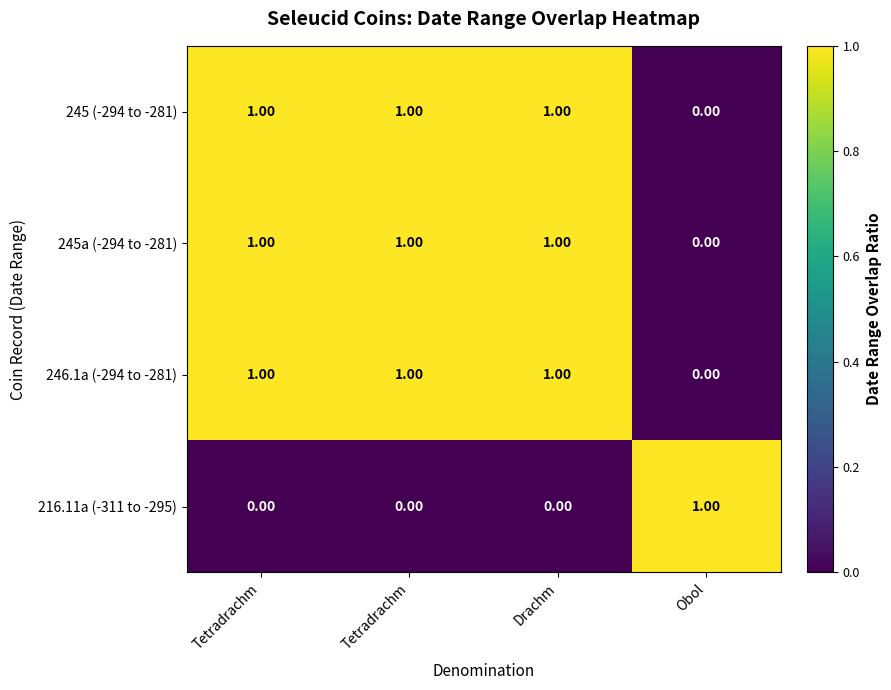

Which series has the largest total across all categories?

245 (-294 to -281)